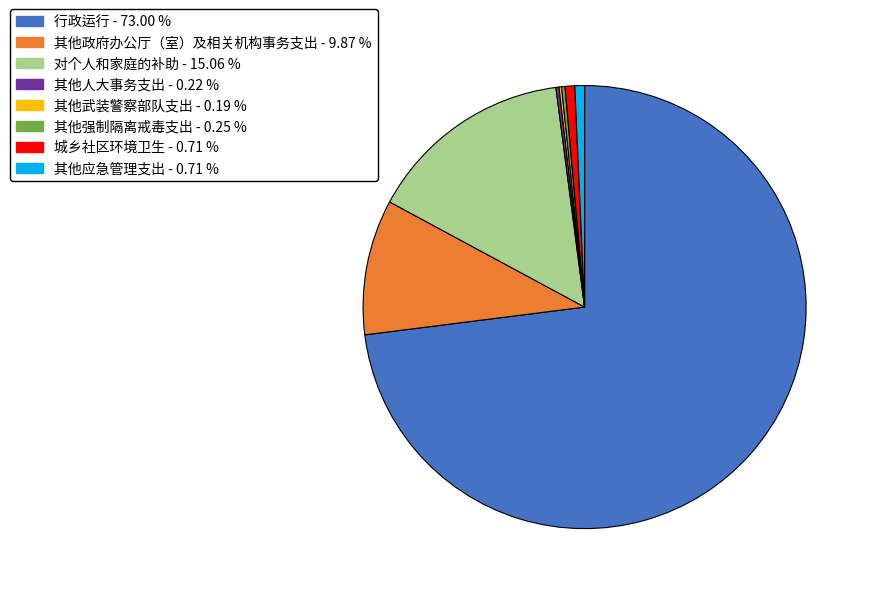

Is 行政运行 the majority of the pie?

Yes